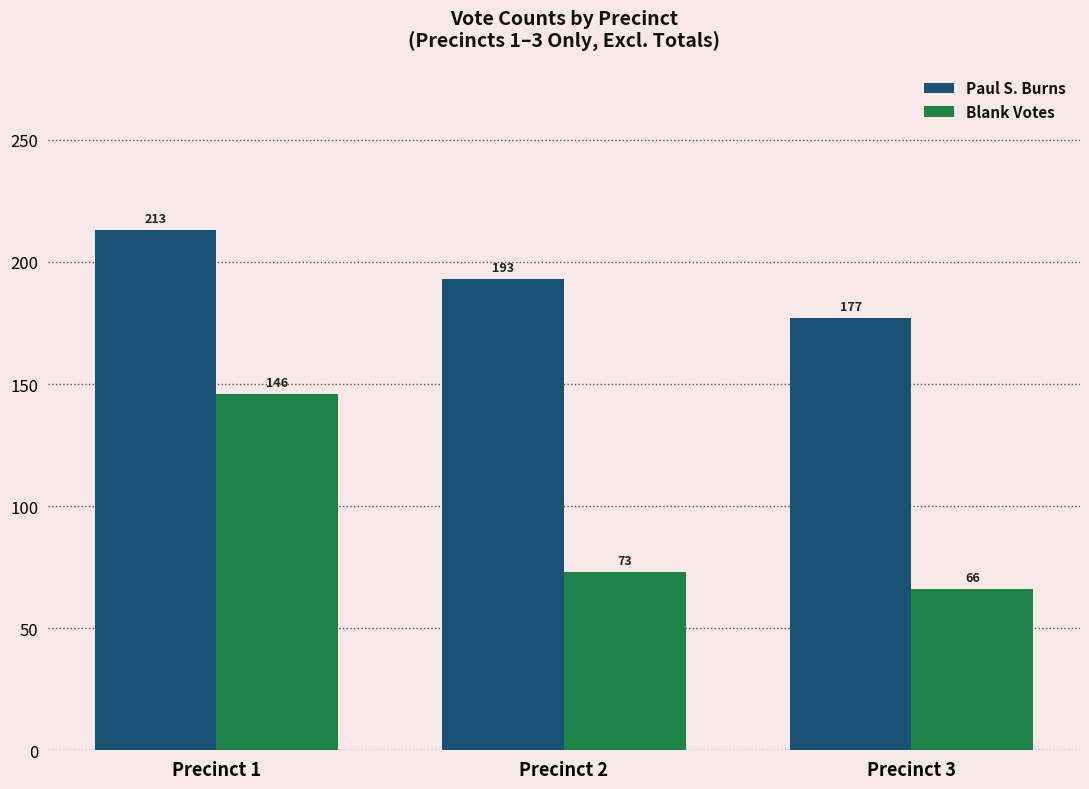

Rank the categories by Paul S. Burns value from highest to lowest.

Precinct 1, Precinct 2, Precinct 3